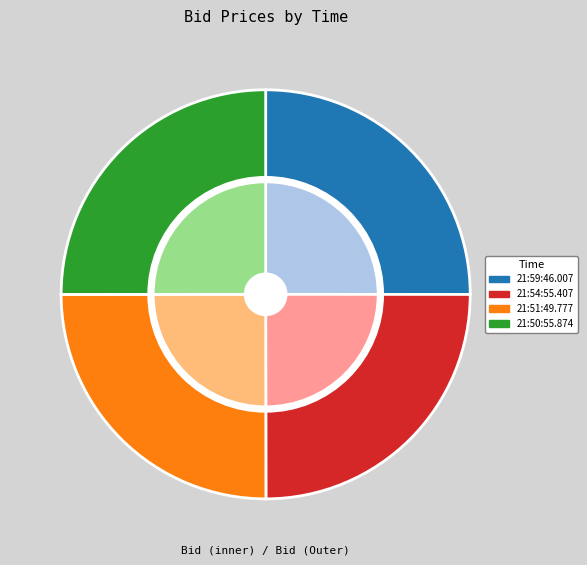

Which slice is the smallest?

21:54:55.407